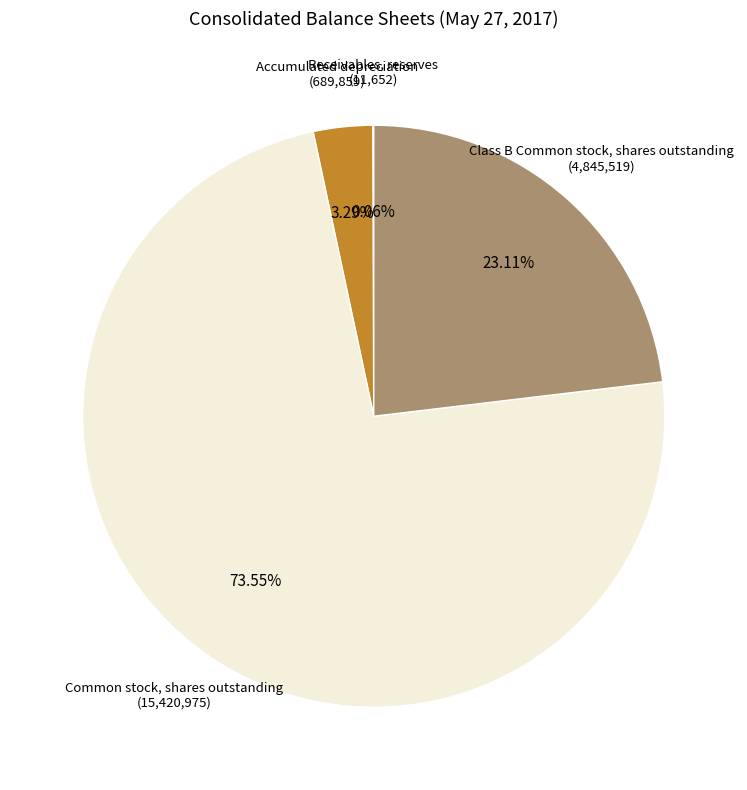

Which category has the biggest portion of the pie?

Common stock, shares outstanding